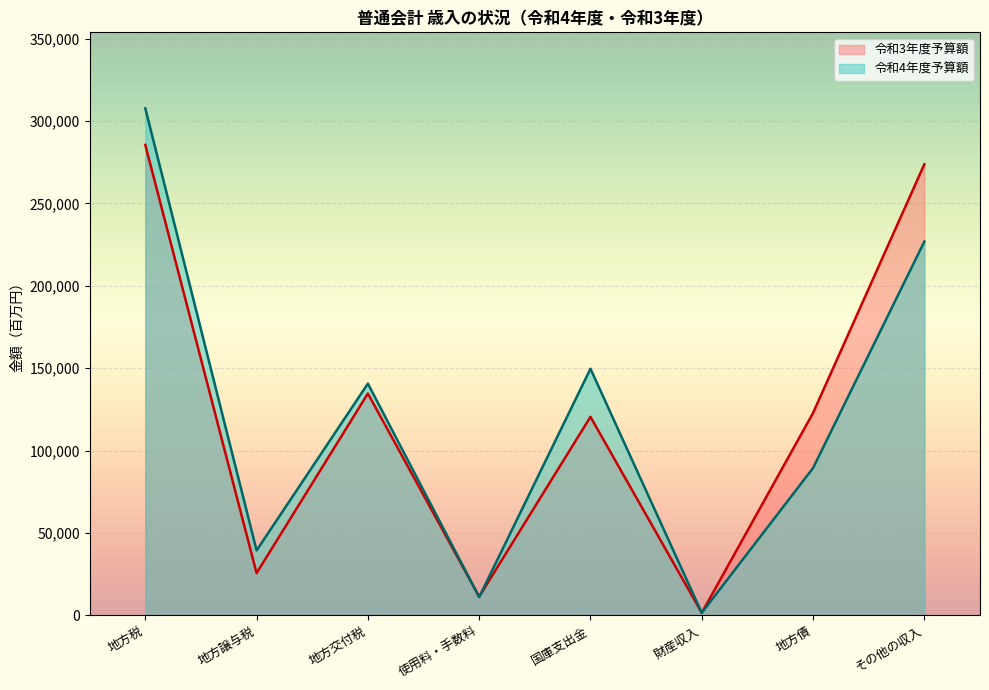

Rank the categories by 令和3年度予算額 value from lowest to highest.

財産収入, 使用料・手数料, 地方譲与税, 国庫支出金, 地方債, 地方交付税, その他の収入, 地方税